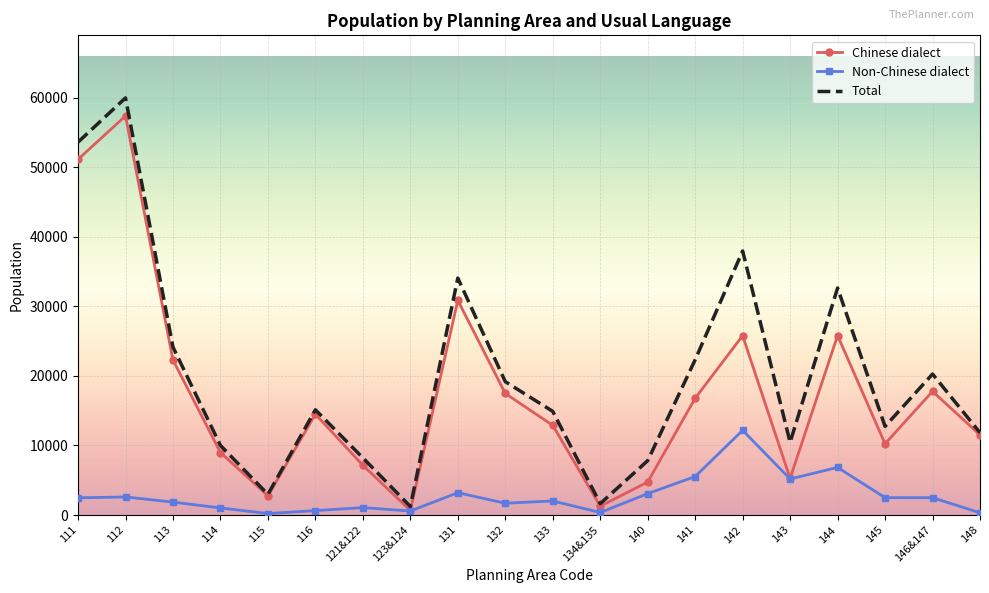

Which series has the largest total across all categories?

Total